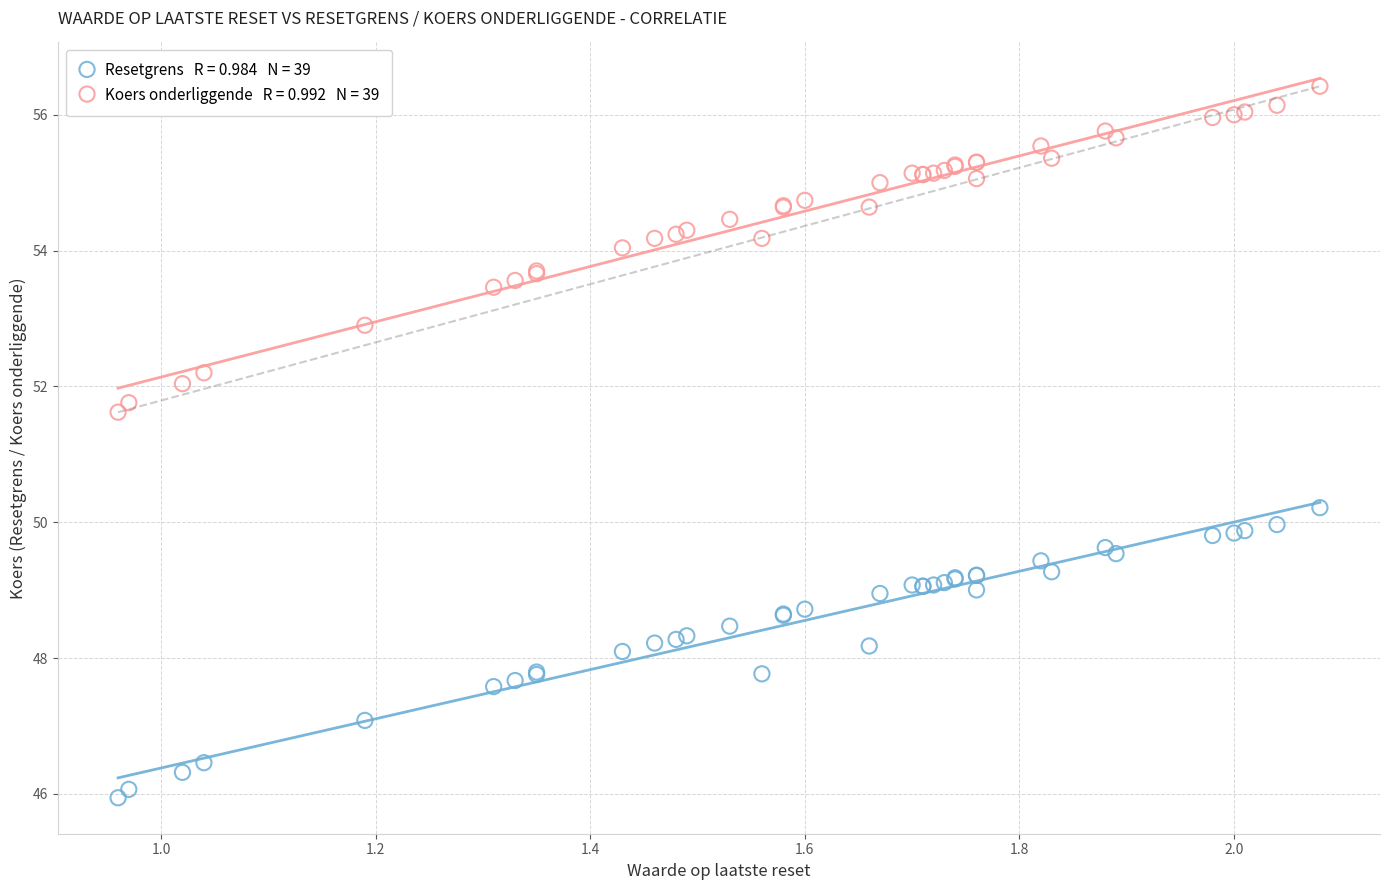

Across all series, what Y value is closest to 51?

51.6